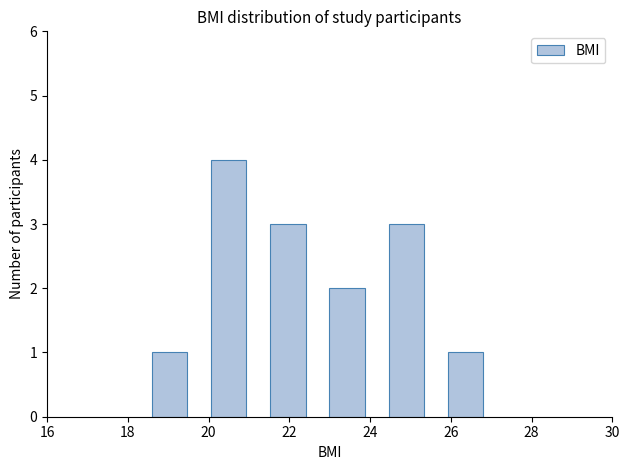

How tall is the bar that spans 22.8 to 24.2 on the x-axis? Neither the bar edges nor the heights are printed on the chart, so give them approximately, as read against the axes.

2